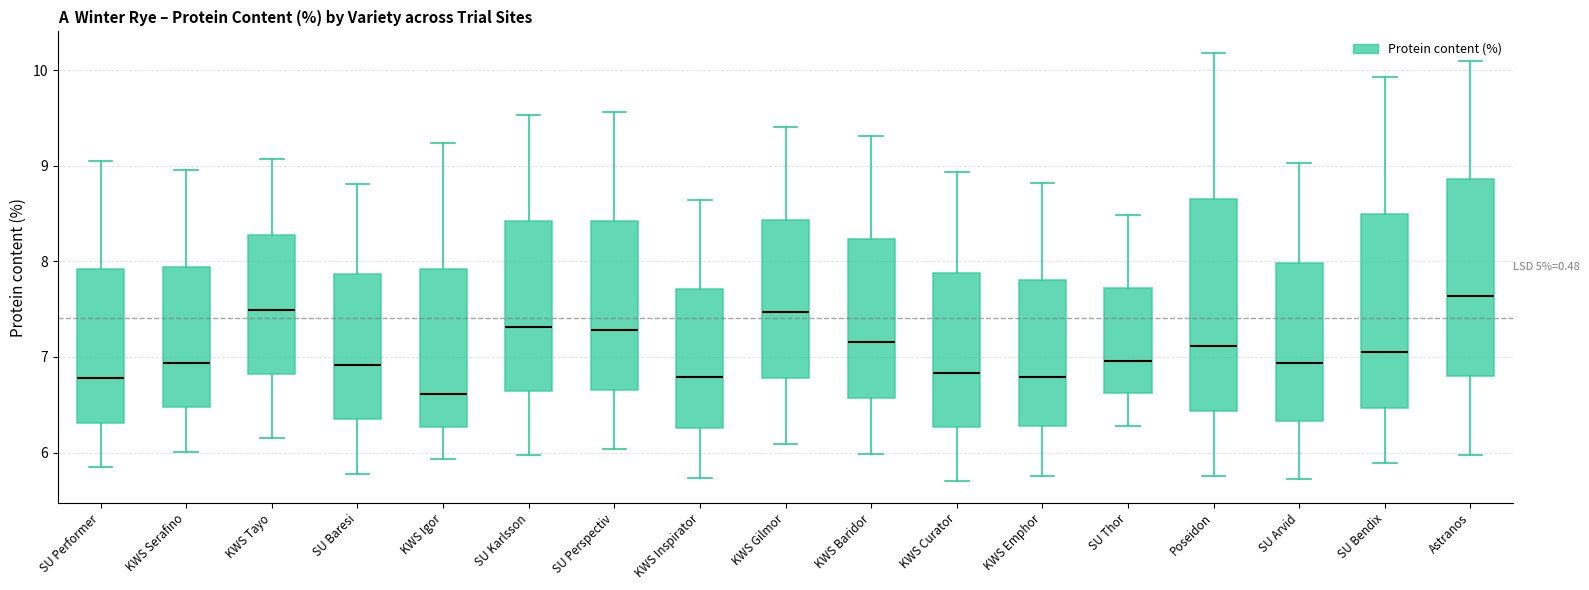

Where is the upper edge of the box for SU Karlsson on the y-axis? The values are not printed on the chart, so give them approximately, as read against the axis.

8.4